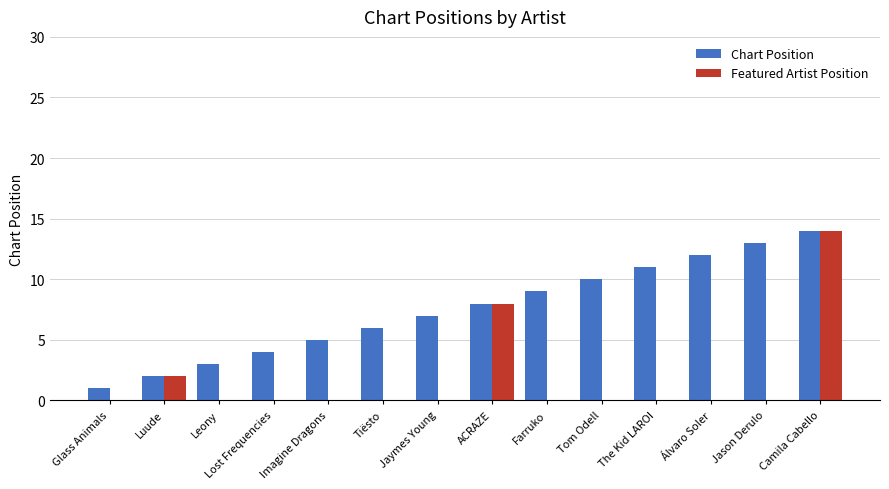

How many groups of bars are there?

14